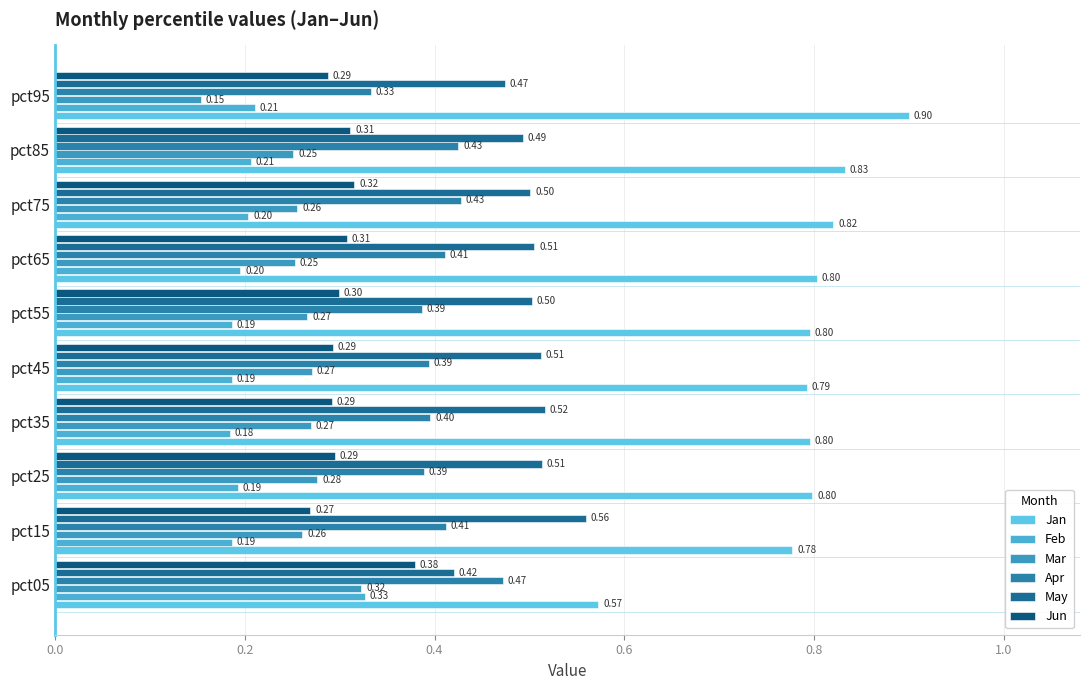

Count the number of data series in this chart.

6